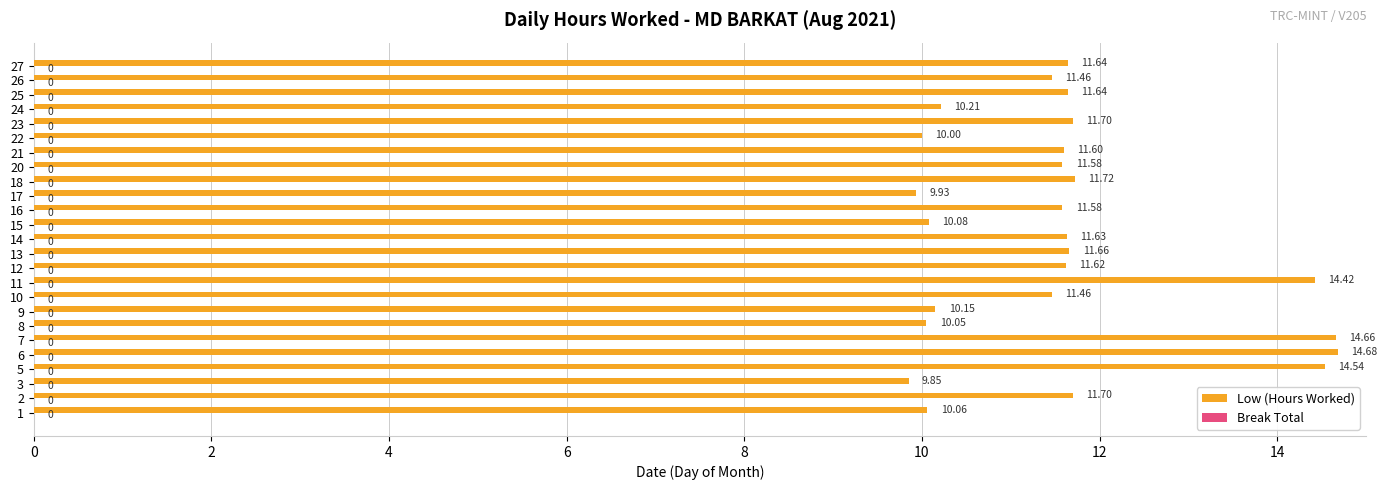

Between 9 and 18, which is larger?

18